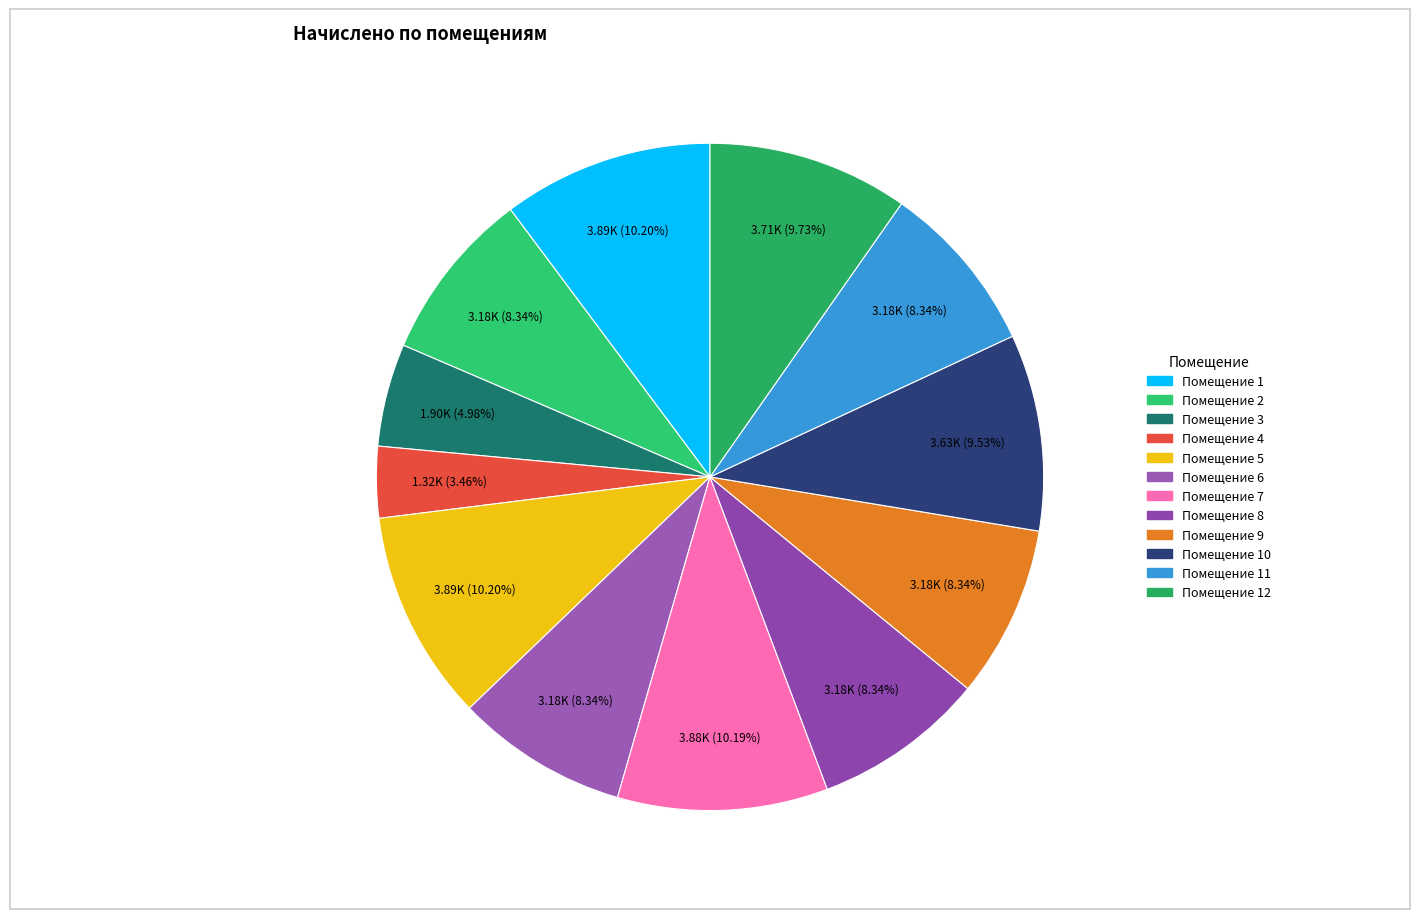

To the nearest percent, what is the difference between the largest and smallest slice percentages?

7%